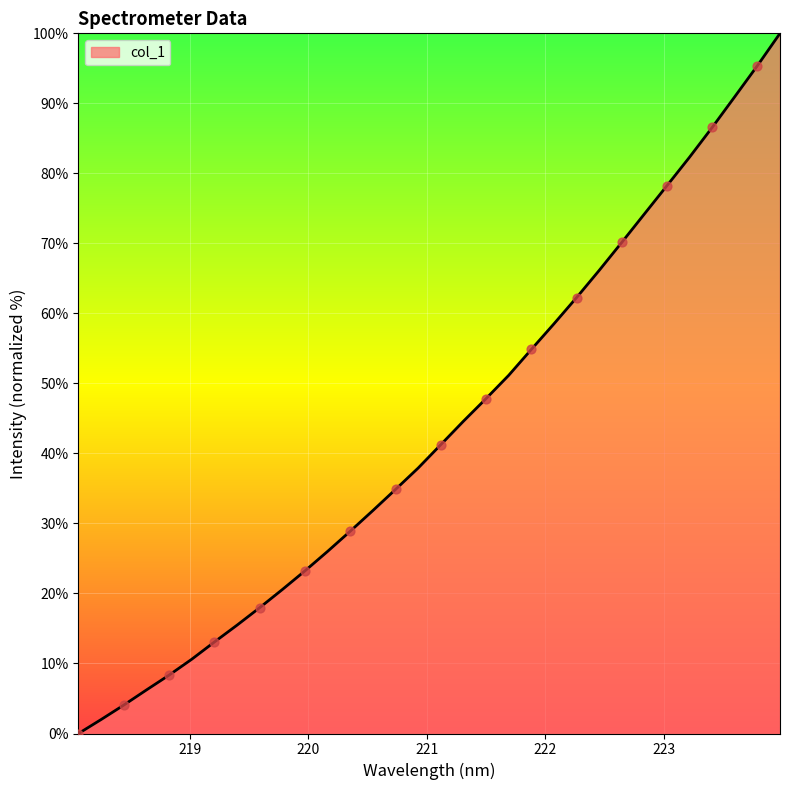

What is the greatest value displayed?

100.0